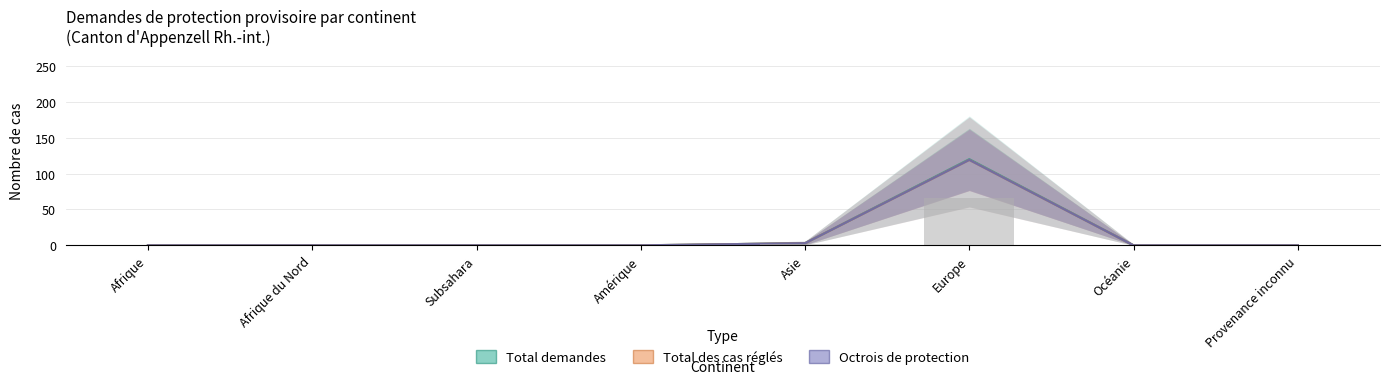

At how many categories does at least one series exceed 81?

1